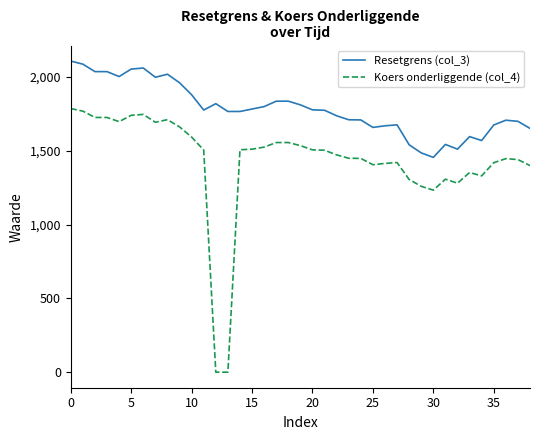

Rank the series by their average value, from lowest to highest.

Koers onderliggende (col_4), Resetgrens (col_3)